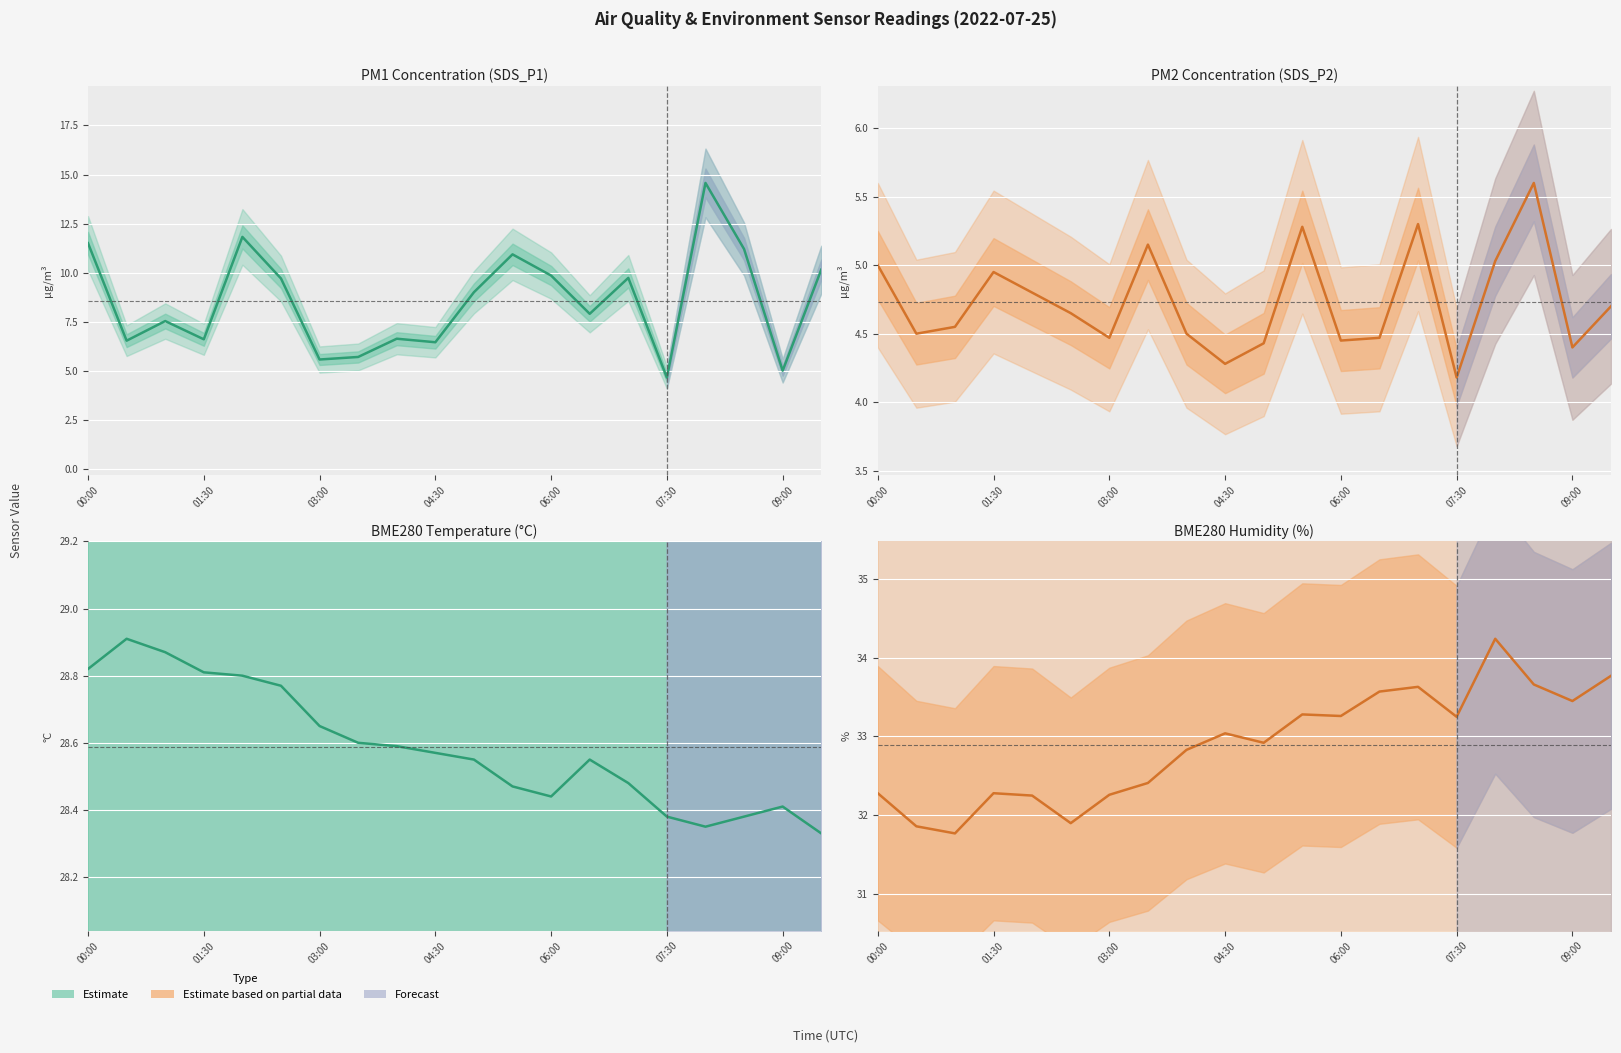

Where is the first local minimum for BME280_temperature?

06:00